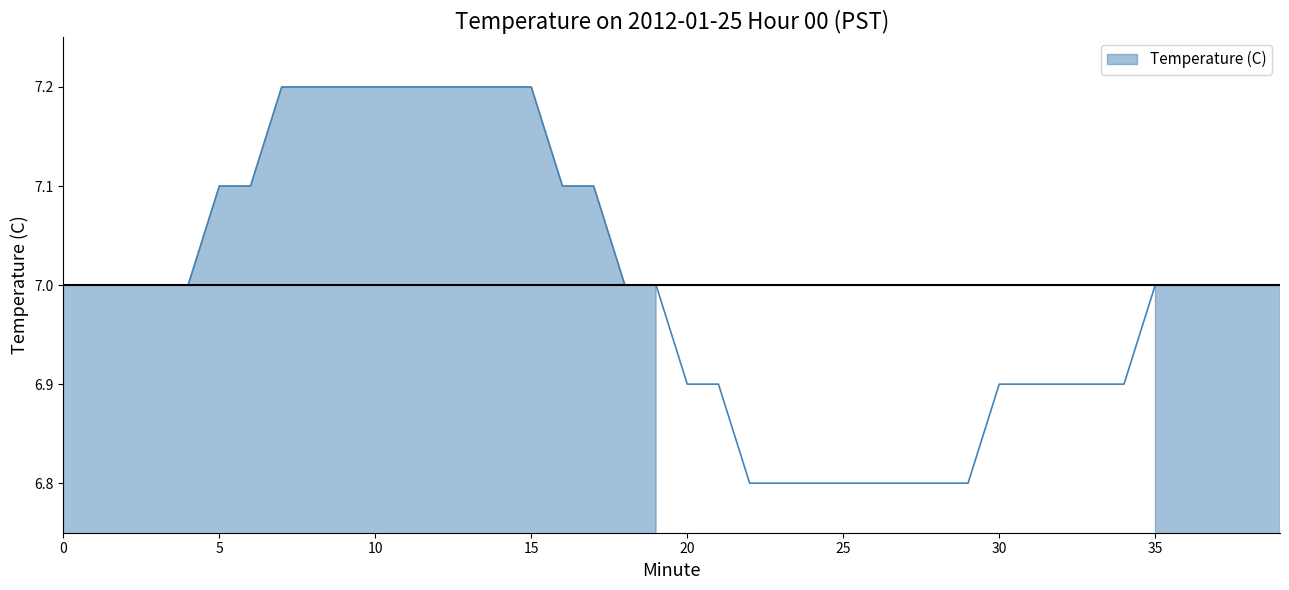

True or false: the data has more than 2 interior local peaks.

False